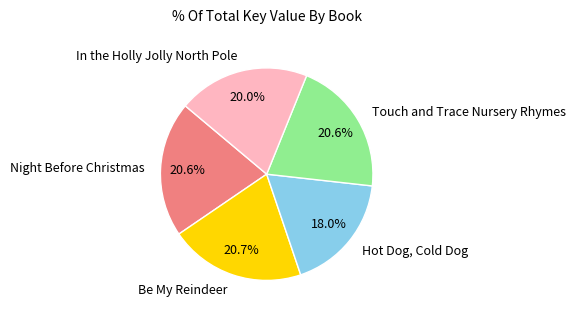

Does Be My Reindeer account for over 50% of the chart?

No